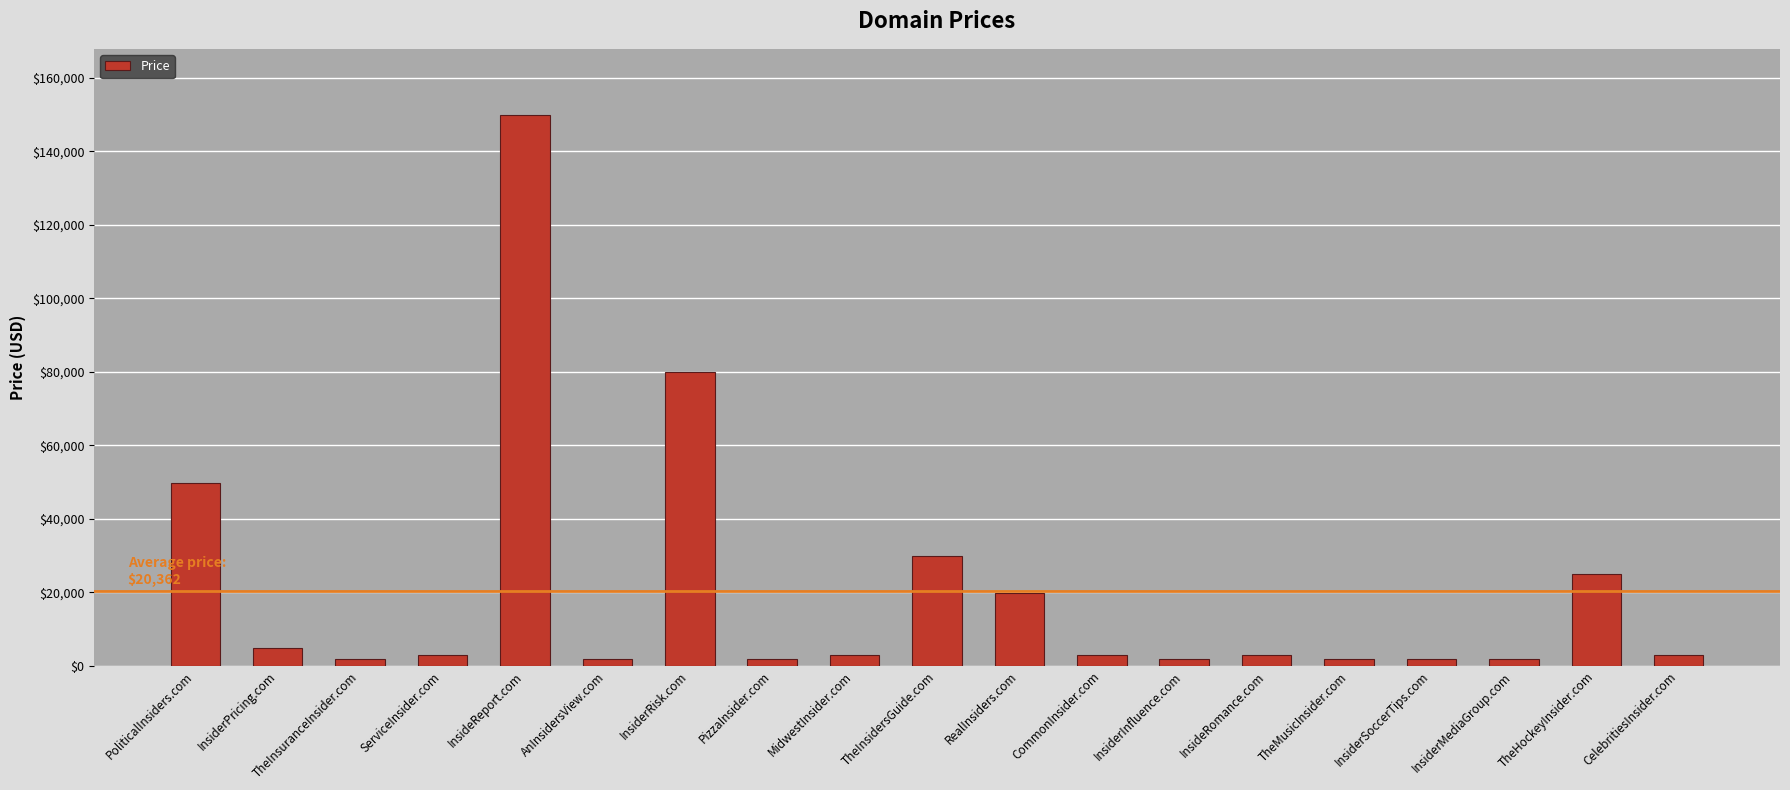

What is the sum of all values?

386872